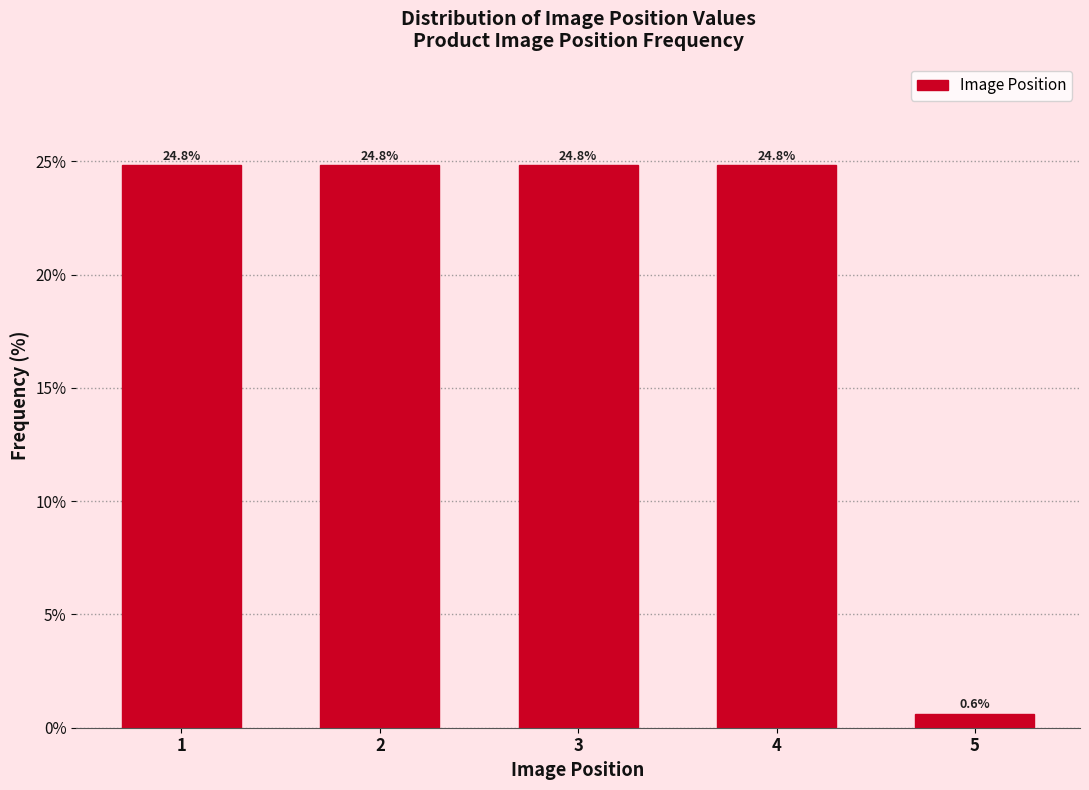

Reading left to right, transcribe all the data shown in this chart.

24.8	24.8	24.8	24.8	0.6